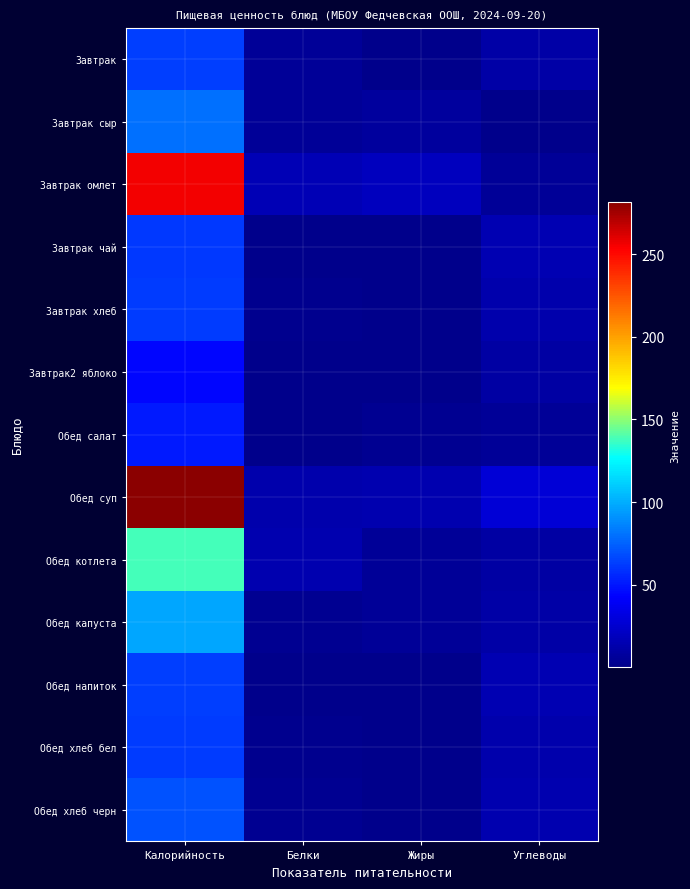

At how many categories does at least one series exceed 150?

1